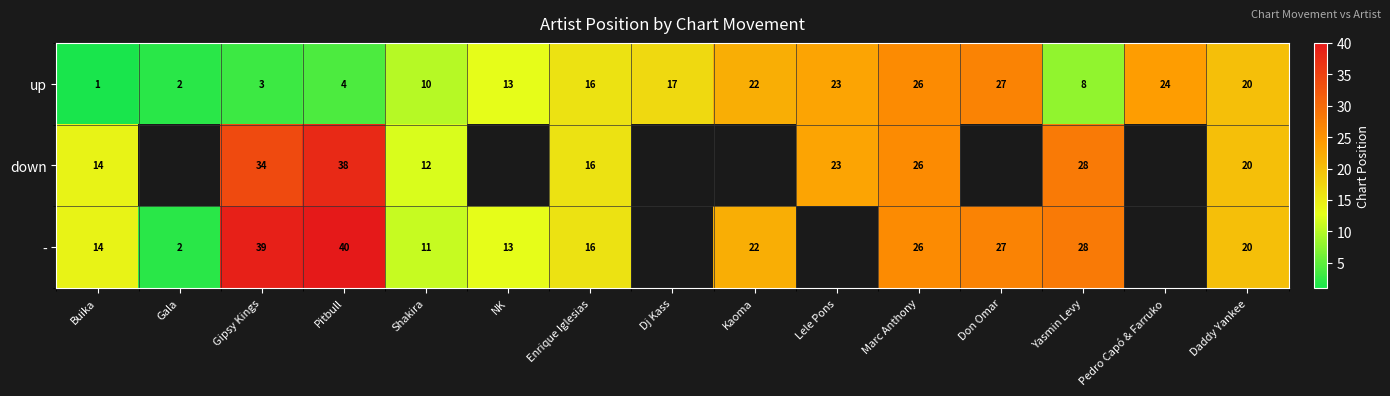

What is the spread (max minus min) of values at Shakira?

2